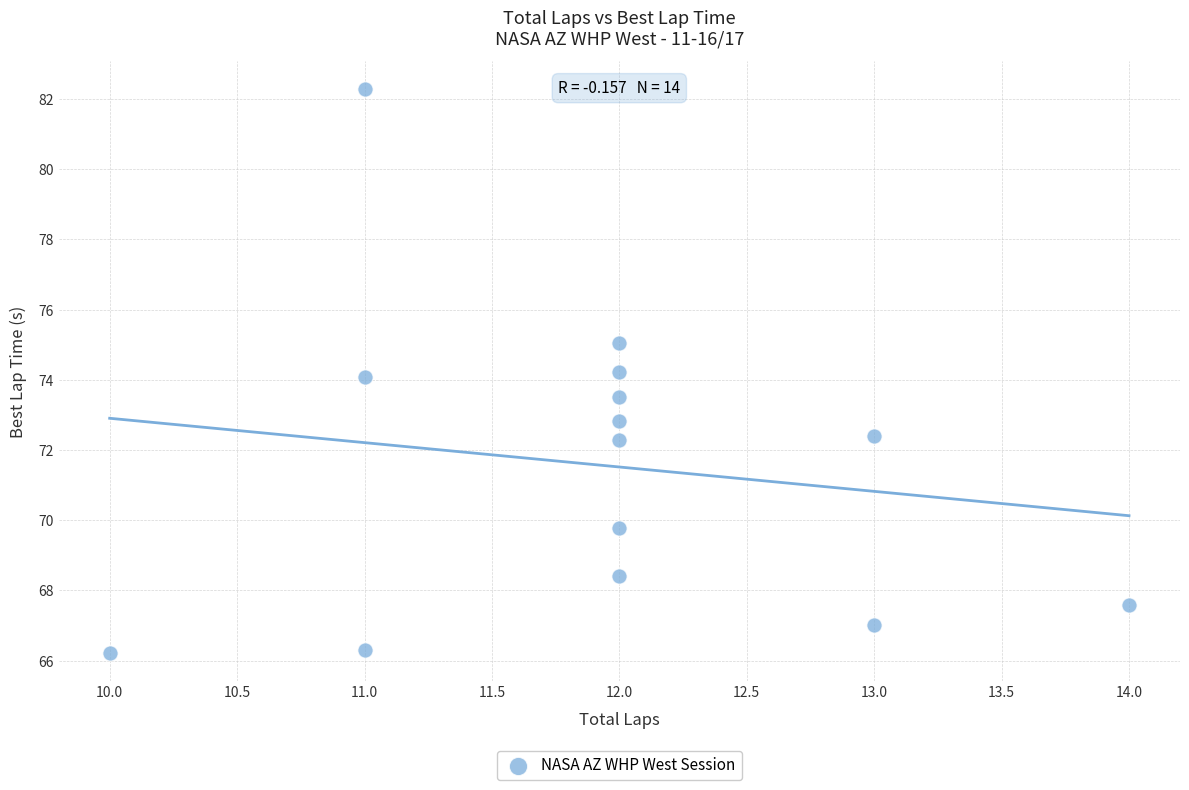

What is the range of X values (max minus min)?

4.0